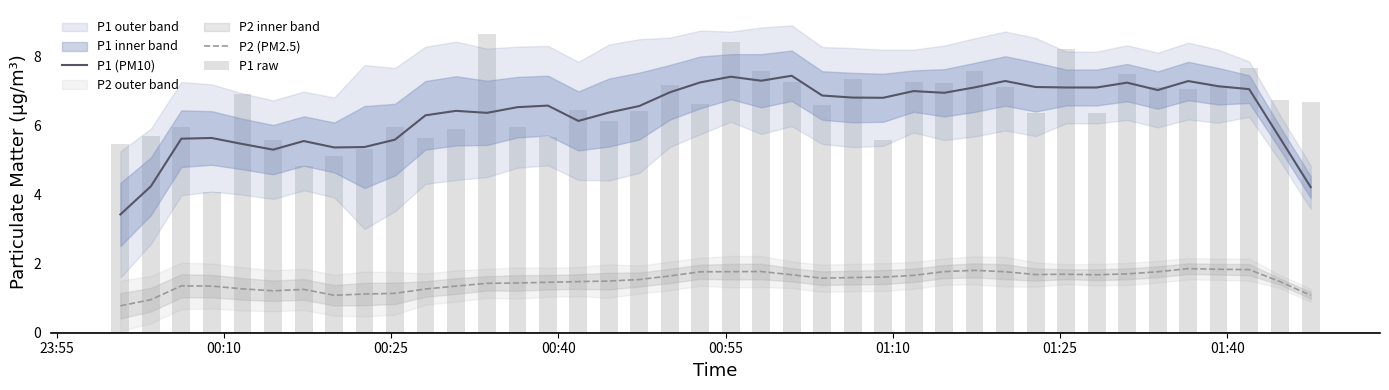

Does the chart contain any negative values?

No